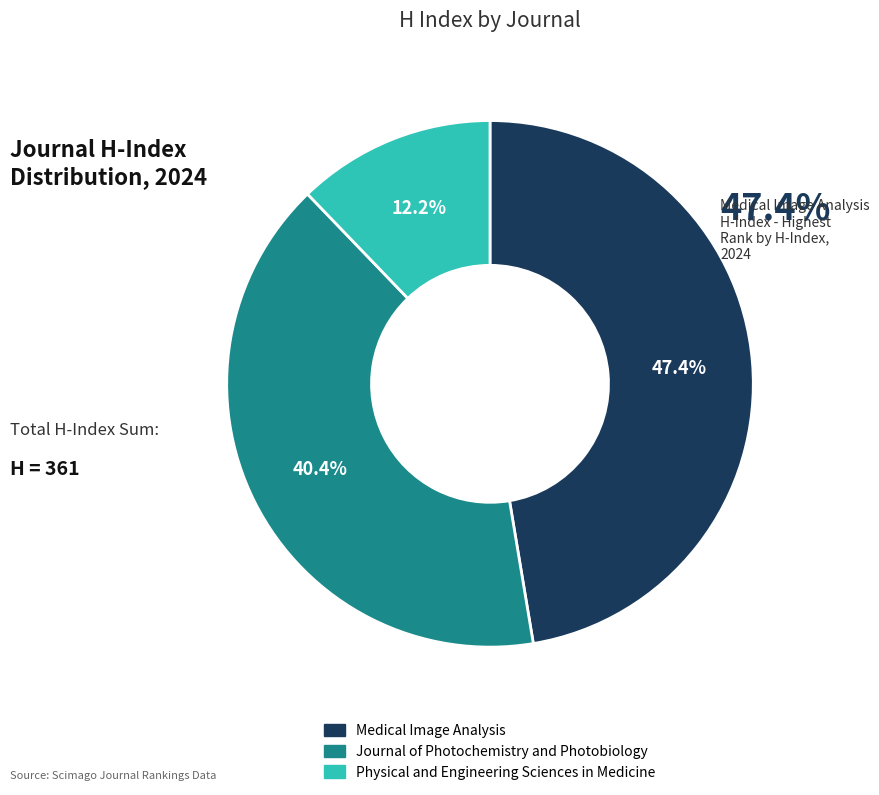

Is Journal of Photochemistry and Photobiology the majority of the pie?

No